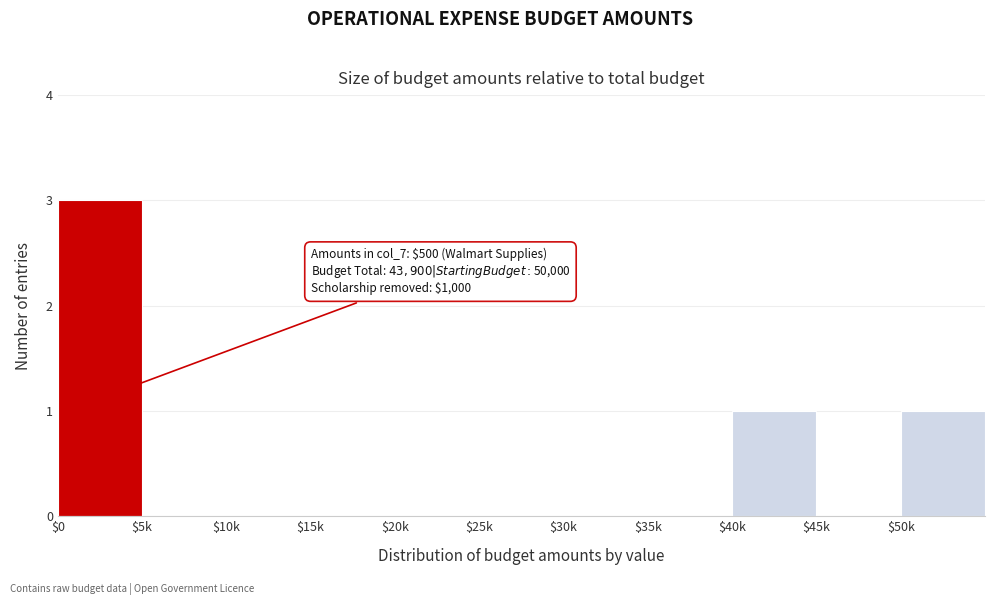

Which category has the highest value across all series?

$0